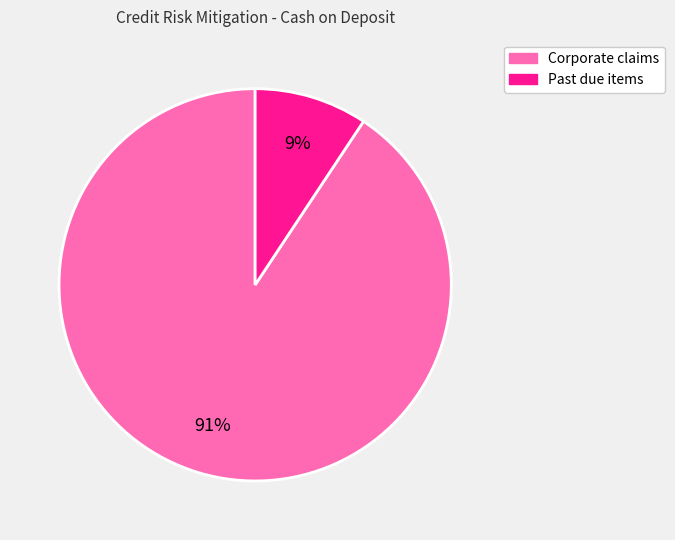

To the nearest percent, what is the average slice percentage?

50%